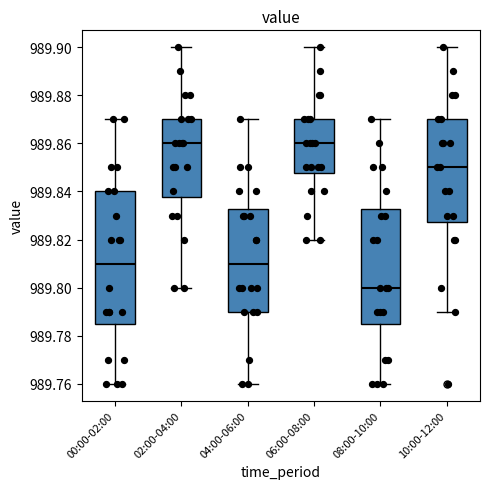

Reading left to right, read every box against the y-axis: the position of its median line, the range the box covers, and the ends of its whiskers. The values are not printed on the chart, so give them approximately, as read against the axis.

00:00-02:00: median 989.810, box 989.786 to 989.840, whiskers 989.760 to 989.870
02:00-04:00: median 989.860, box 989.838 to 989.870, whiskers 989.800 to 989.900
04:00-06:00: median 989.810, box 989.790 to 989.832, whiskers 989.760 to 989.870
06:00-08:00: median 989.860, box 989.848 to 989.870, whiskers 989.820 to 989.900
08:00-10:00: median 989.800, box 989.786 to 989.832, whiskers 989.760 to 989.870
10:00-12:00: median 989.850, box 989.828 to 989.870, whiskers 989.790 to 989.900